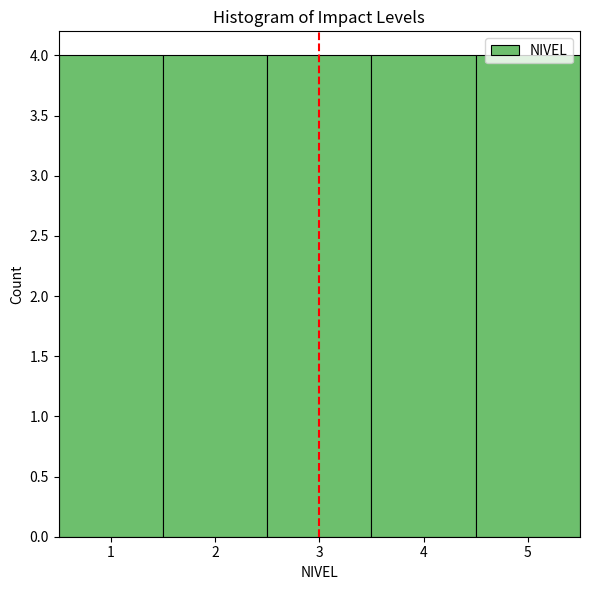

What is the height of the bar covering 3.5 to 4.5 on the x-axis? The values are not printed on the chart, so give them approximately, as read against the axis.

4